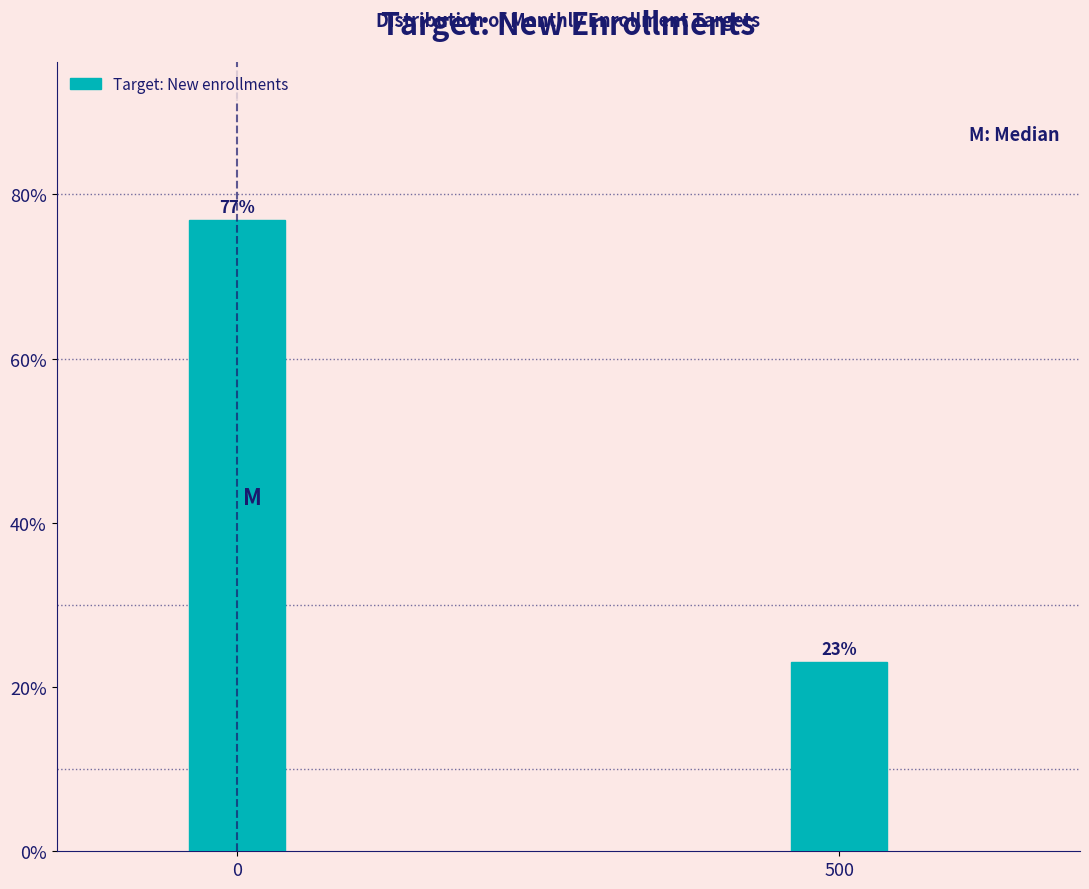

Approximately how many times larger is the value at 0 compared to 500?

3.3